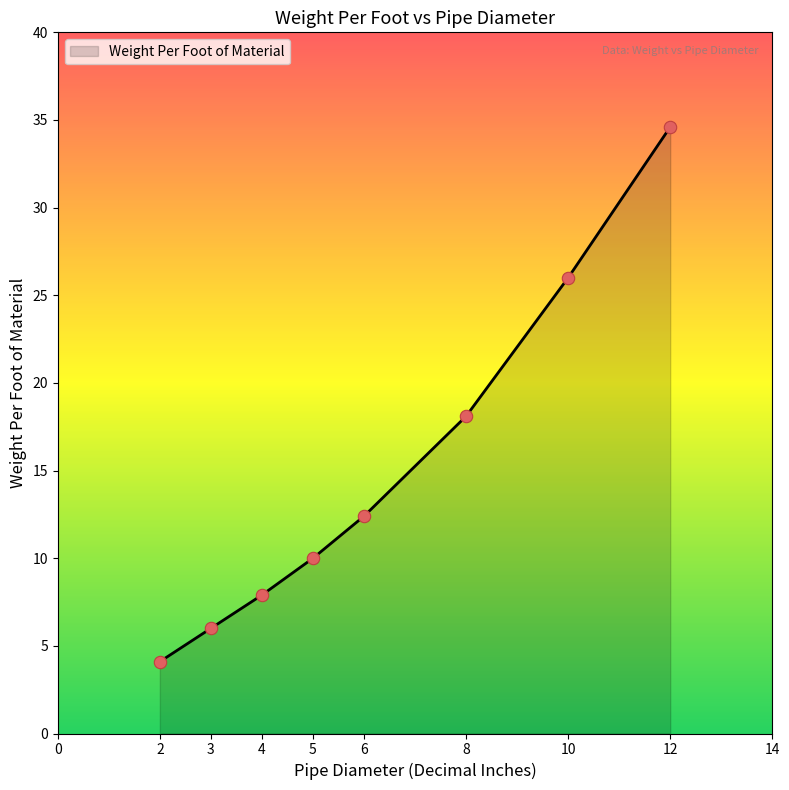

Approximately how many times larger is the value at 10 compared to 3?

4.3